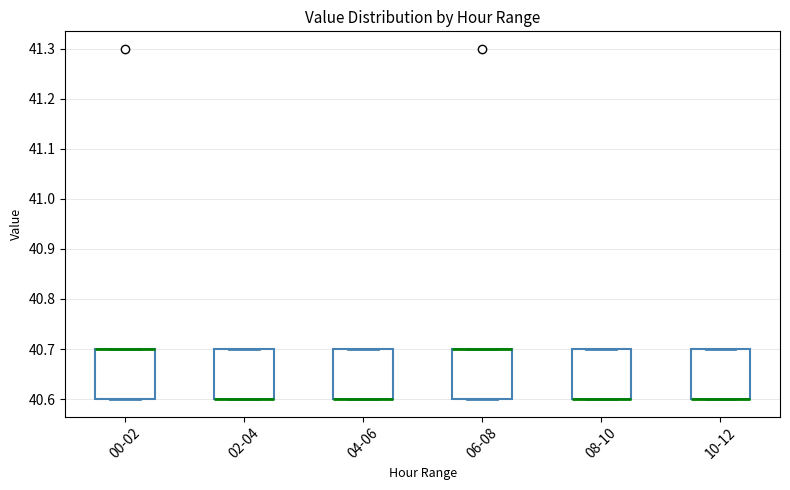

Reading left to right, transcribe this box plot: for each box, give where its median line is, the range the box spans, and where its two whiskers end, as read against the y-axis. The values are not printed on the chart, so give them approximately, as read against the axis.

00-02: median 40.7 (drawn on the box's upper edge), box 40.6 to 40.7, whiskers 40.6 to 40.7
02-04: median 40.6 (drawn on the box's lower edge), box 40.6 to 40.7, whiskers 40.6 to 40.7
04-06: median 40.6 (drawn on the box's lower edge), box 40.6 to 40.7, whiskers 40.6 to 40.7
06-08: median 40.7 (drawn on the box's upper edge), box 40.6 to 40.7, whiskers 40.6 to 40.7
08-10: median 40.6 (drawn on the box's lower edge), box 40.6 to 40.7, whiskers 40.6 to 40.7
10-12: median 40.6 (drawn on the box's lower edge), box 40.6 to 40.7, whiskers 40.6 to 40.7